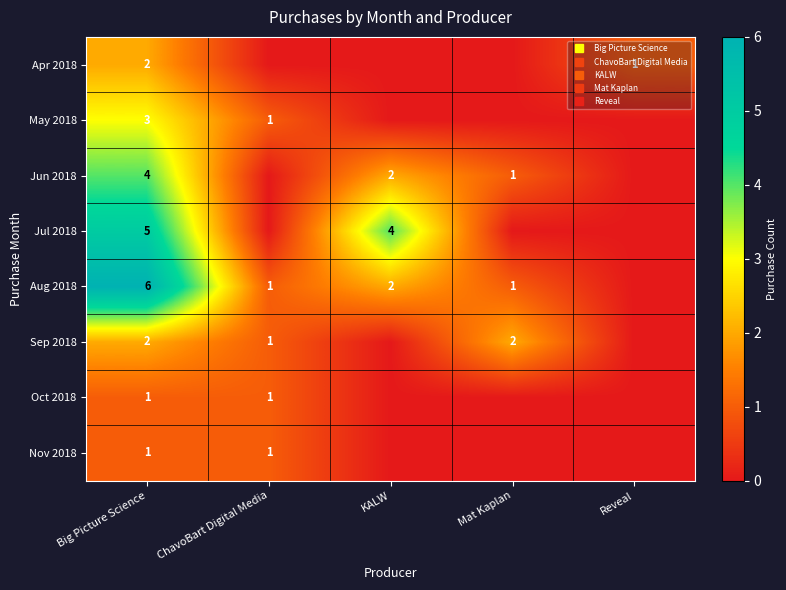

What is the total value across all series at ChavoBart Digital Media?

5